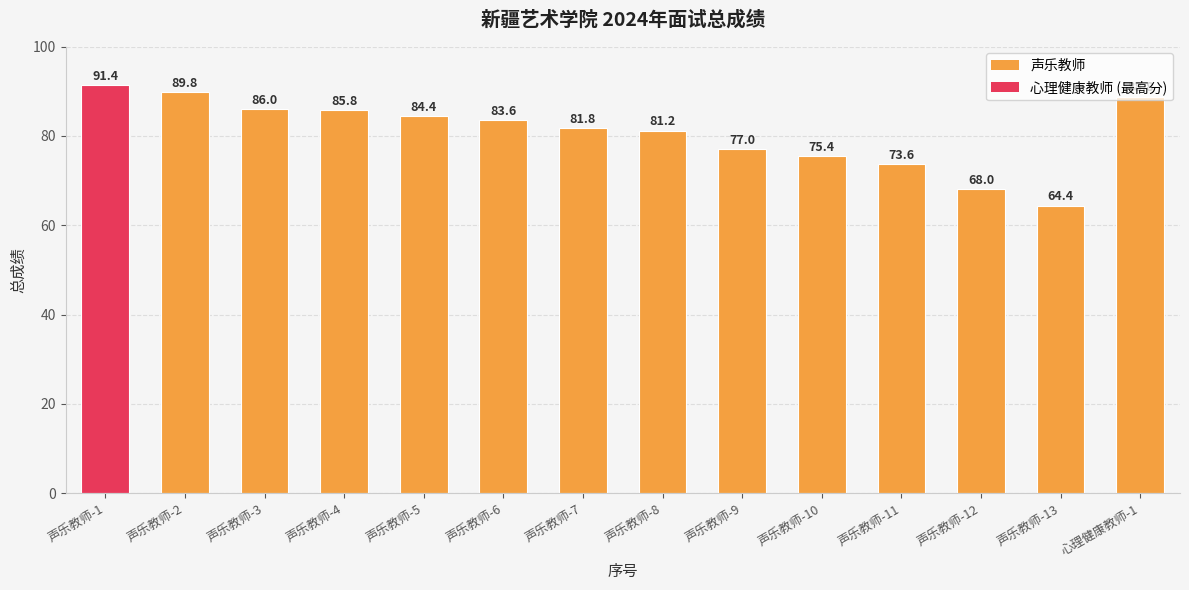

Approximately how many times larger is the value at 声乐教师-13 compared to 声乐教师-5?

0.8